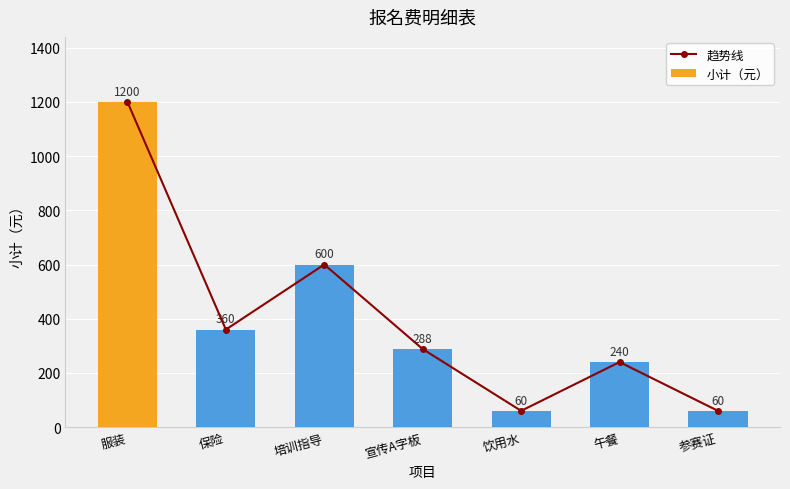

What are all the series names shown in the legend?

趋势线, 小计（元）